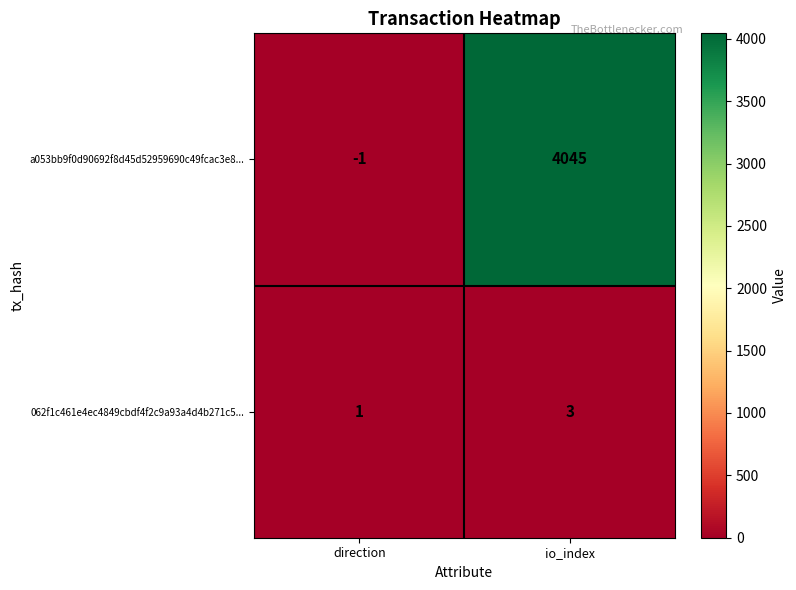

What is the maximum value shown in the chart?

4045